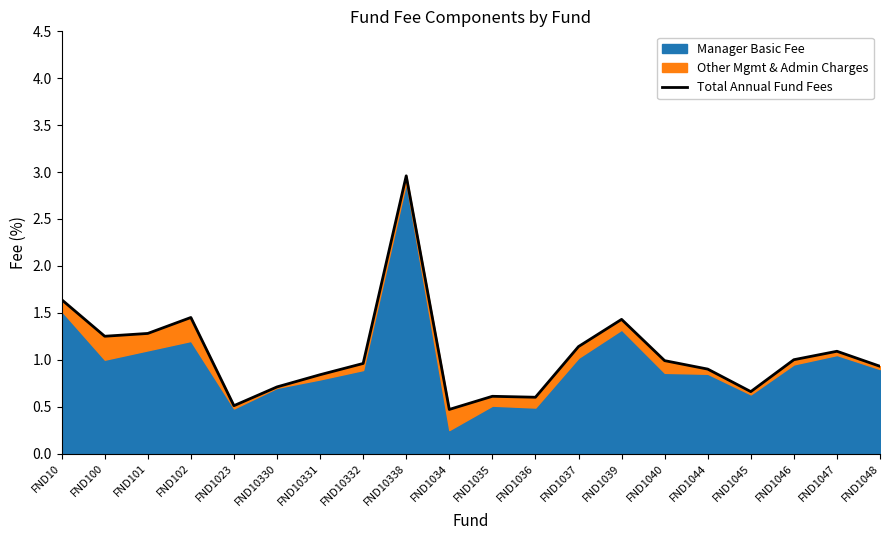

Does the chart have visible grid lines?

No